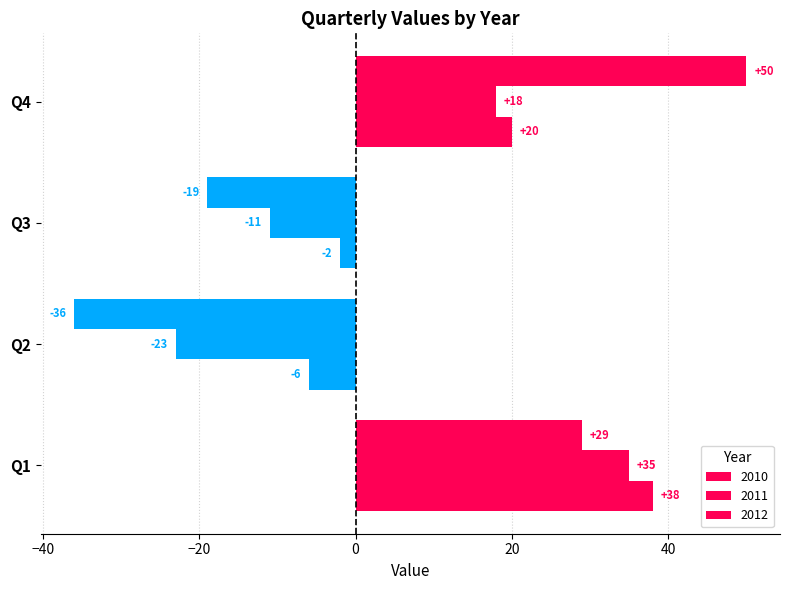

What is the value of the 2010 bar at the 1st from the left?

38